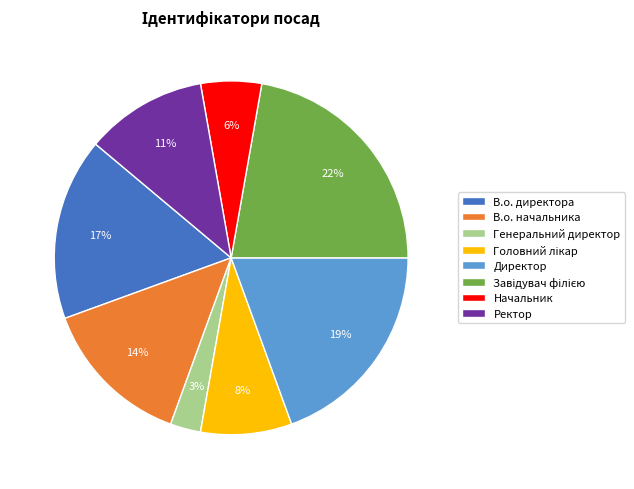

How many segments does this pie chart have?

8